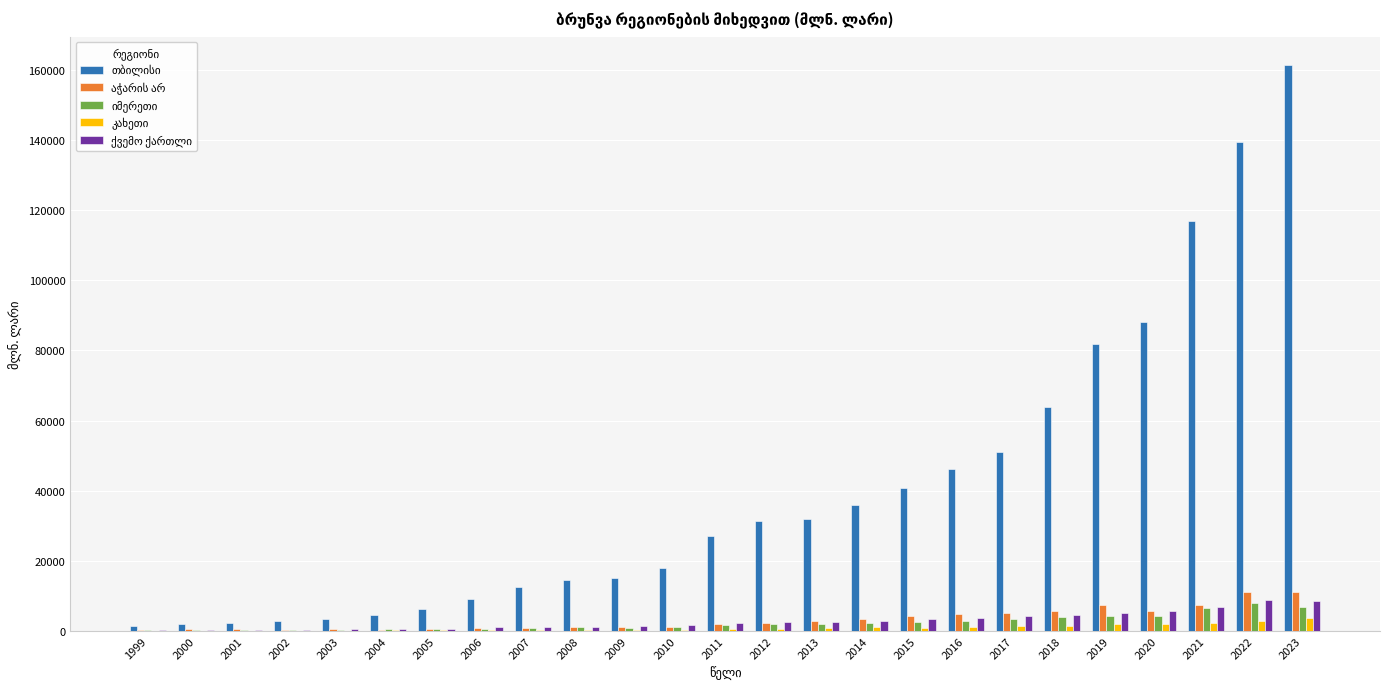

What is the greatest value displayed?

161397.9